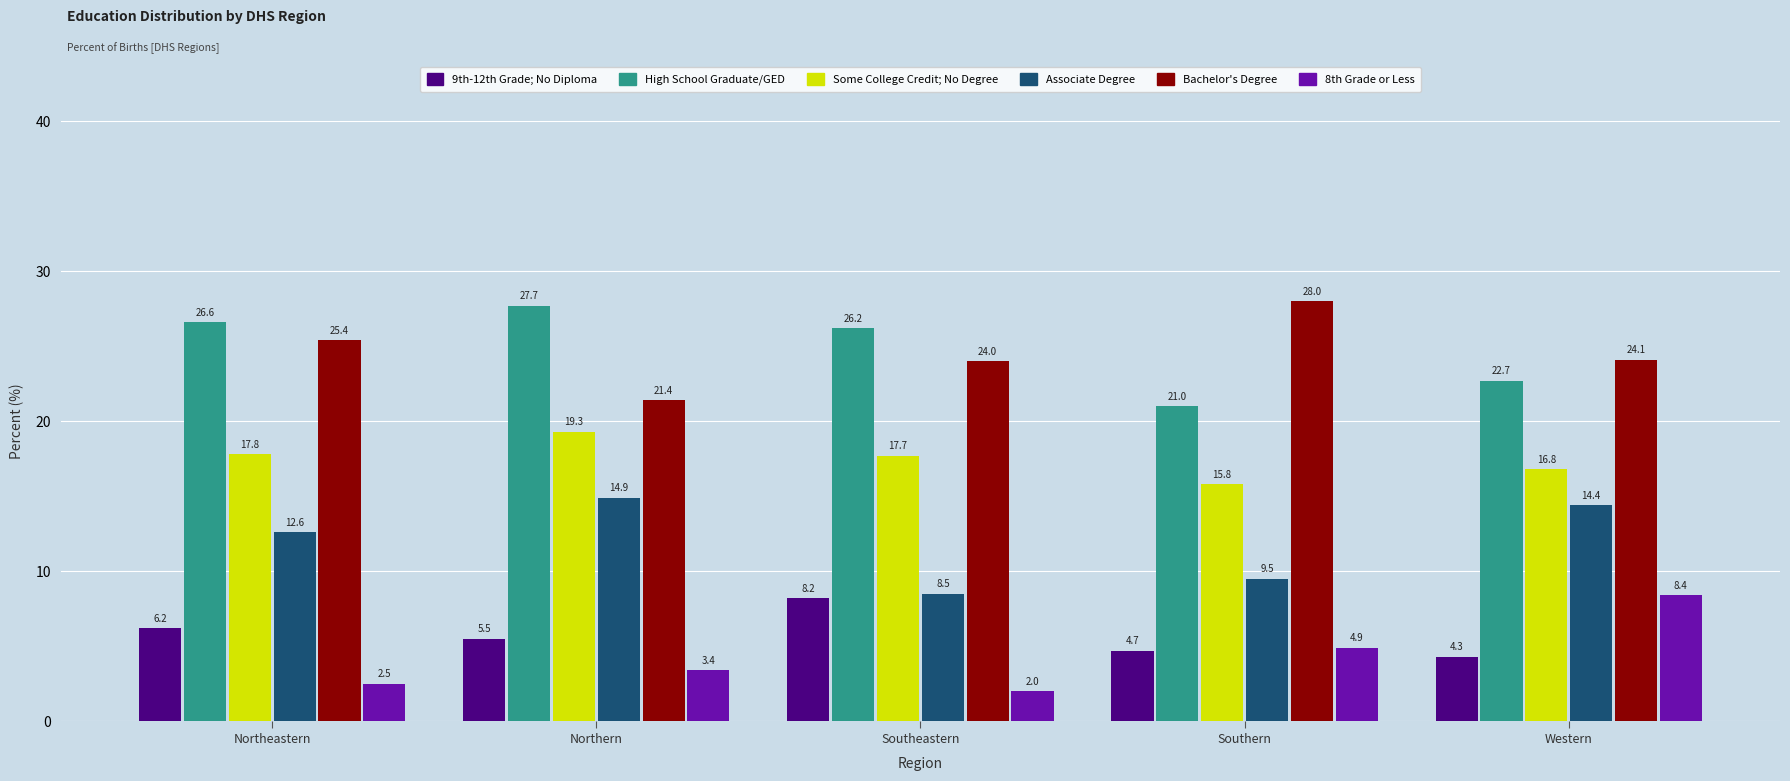

Count the number of data series in this chart.

6